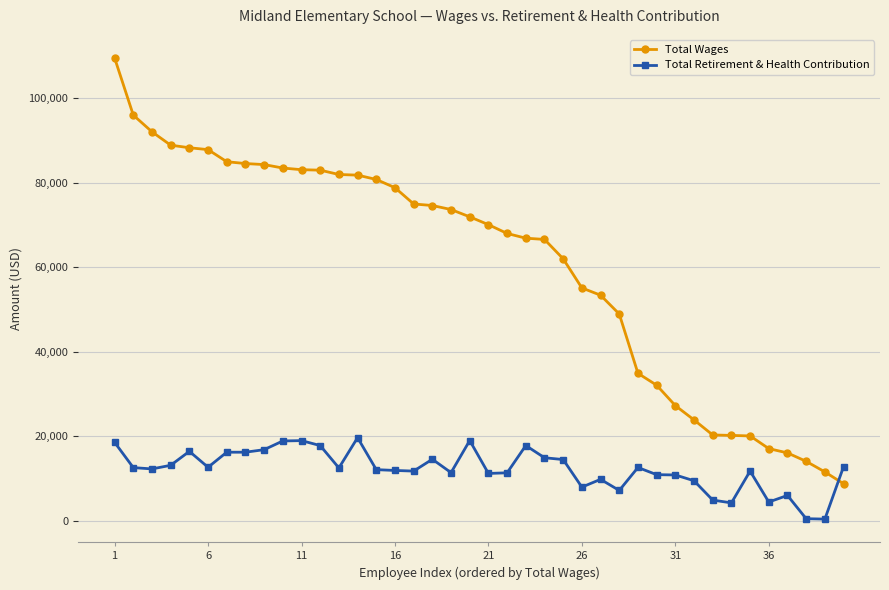

What is the sum of all Total Retirement & Health Contribution values?

488327